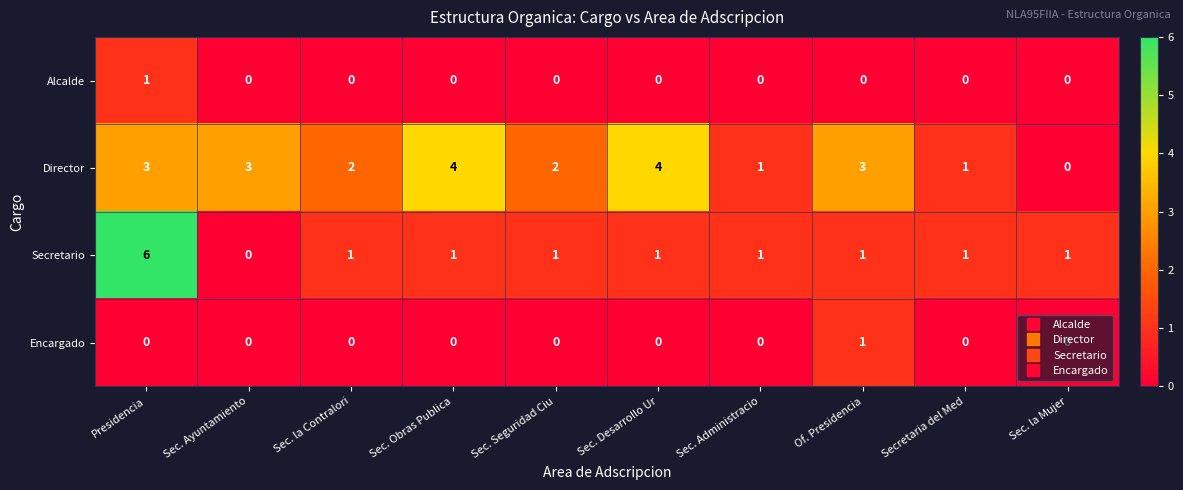

What is the spread (max minus min) of values at Sec. Ayuntamiento?

3